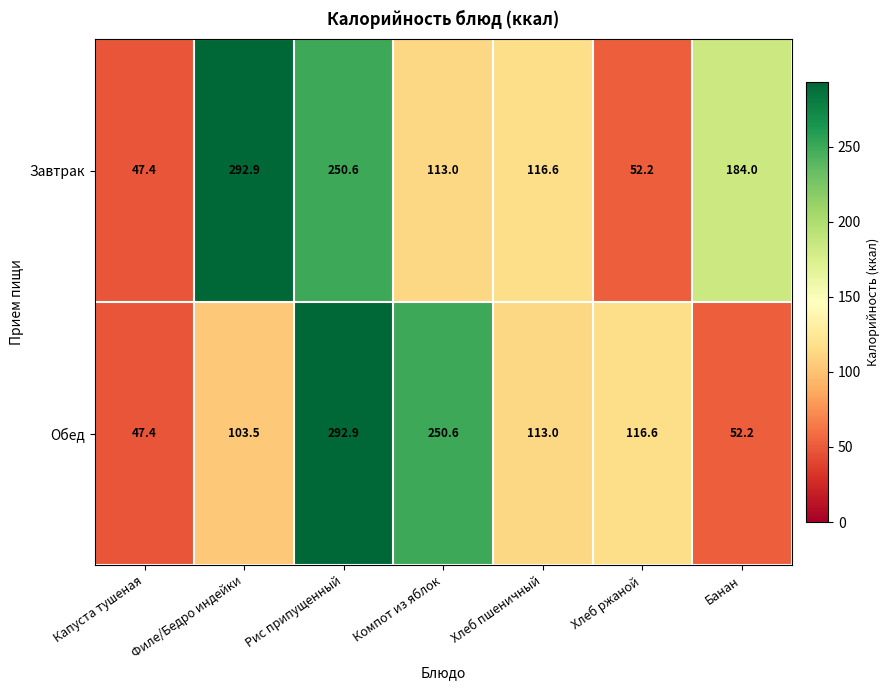

Which series has the largest total across all categories?

Завтрак